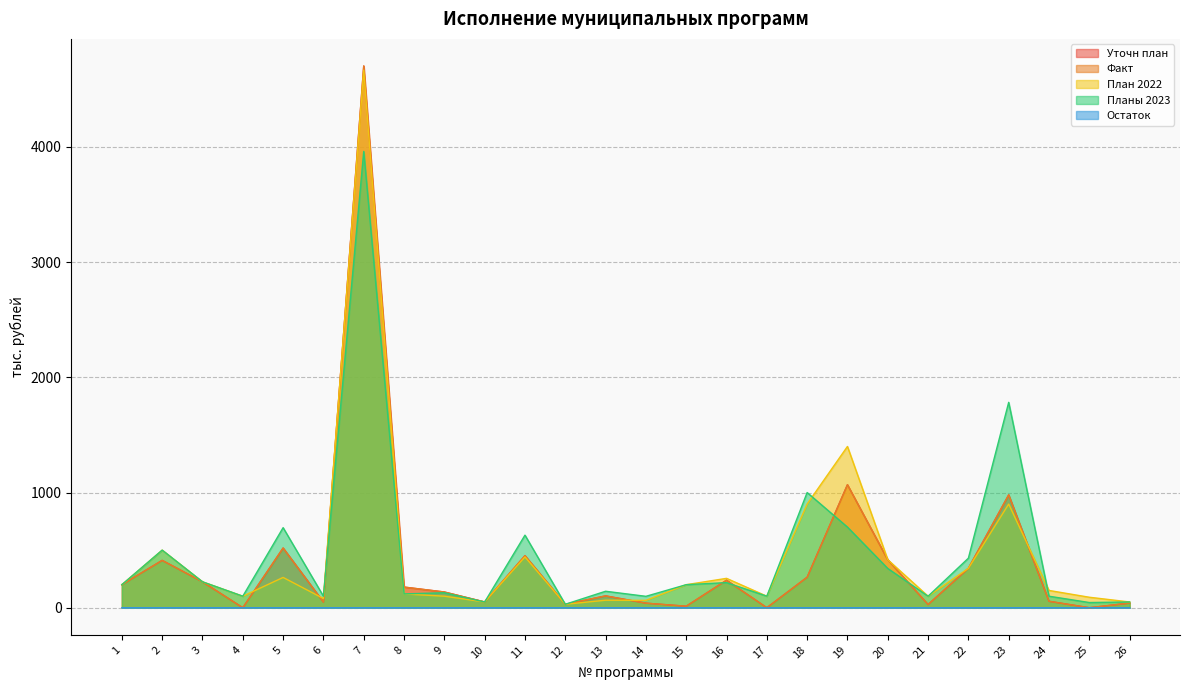

Between 11 and 15, which is larger?

11